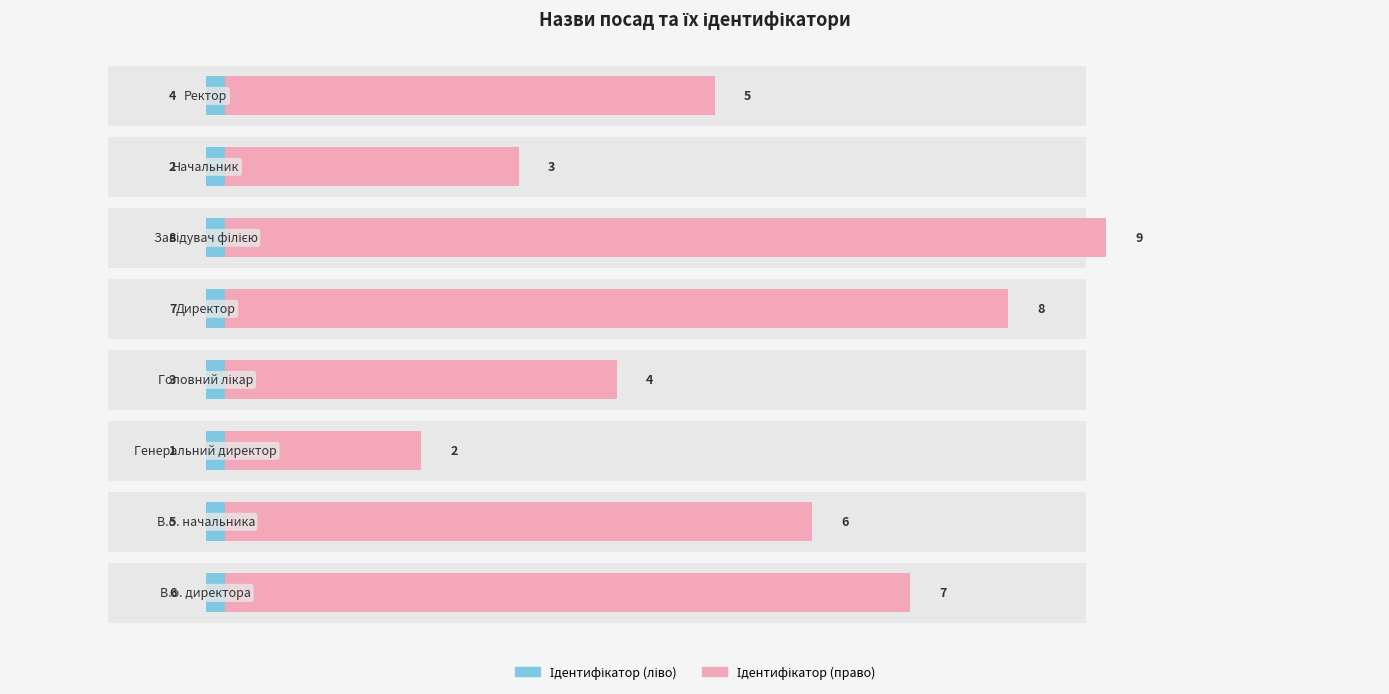

Which series has the widest spread of values?

Ідентифікатор (ліво)